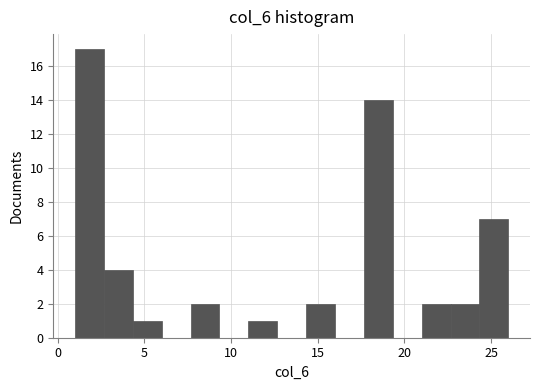

Read against the x-axis, roughly where is the centre of the tallest bar?

2.0